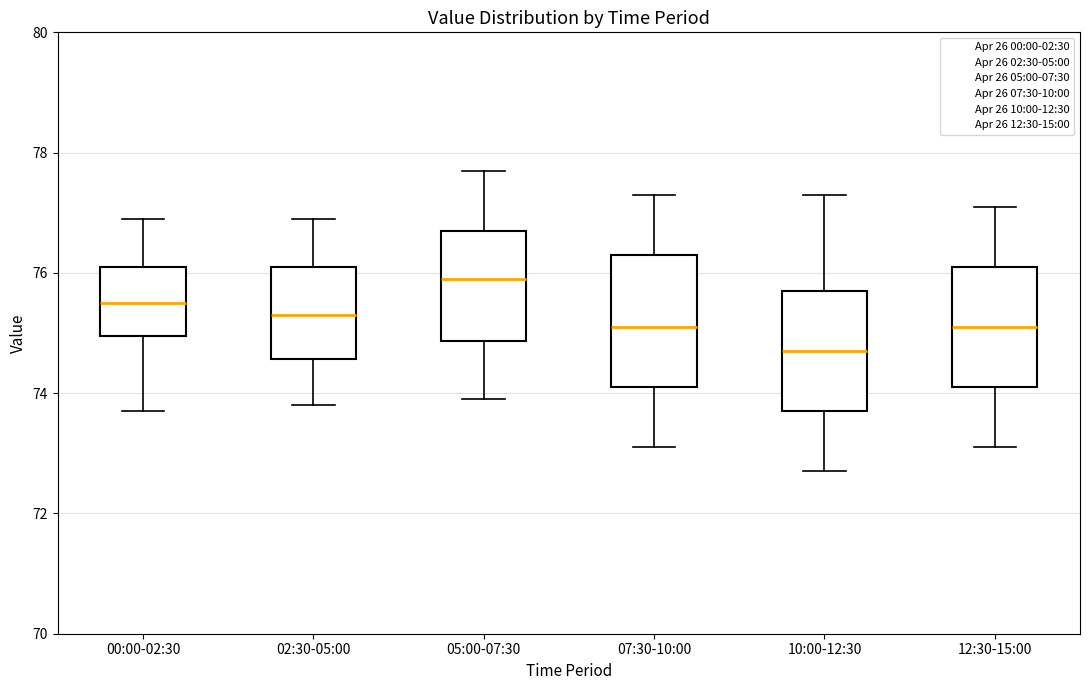

Reading left to right, read every box against the y-axis: the position of its median line, the range the box covers, and the ends of its whiskers. The values are not printed on the chart, so give them approximately, as read against the axis.

00:00-02:30: median 75.6, box 75.0 to 76.2, whiskers 73.8 to 77.0
02:30-05:00: median 75.4, box 74.6 to 76.2, whiskers 73.8 to 77.0
05:00-07:30: median 76.0, box 74.8 to 76.8, whiskers 74.0 to 77.8
07:30-10:00: median 75.2, box 74.2 to 76.4, whiskers 73.2 to 77.4
10:00-12:30: median 74.8, box 73.8 to 75.8, whiskers 72.8 to 77.4
12:30-15:00: median 75.2, box 74.2 to 76.2, whiskers 73.2 to 77.2